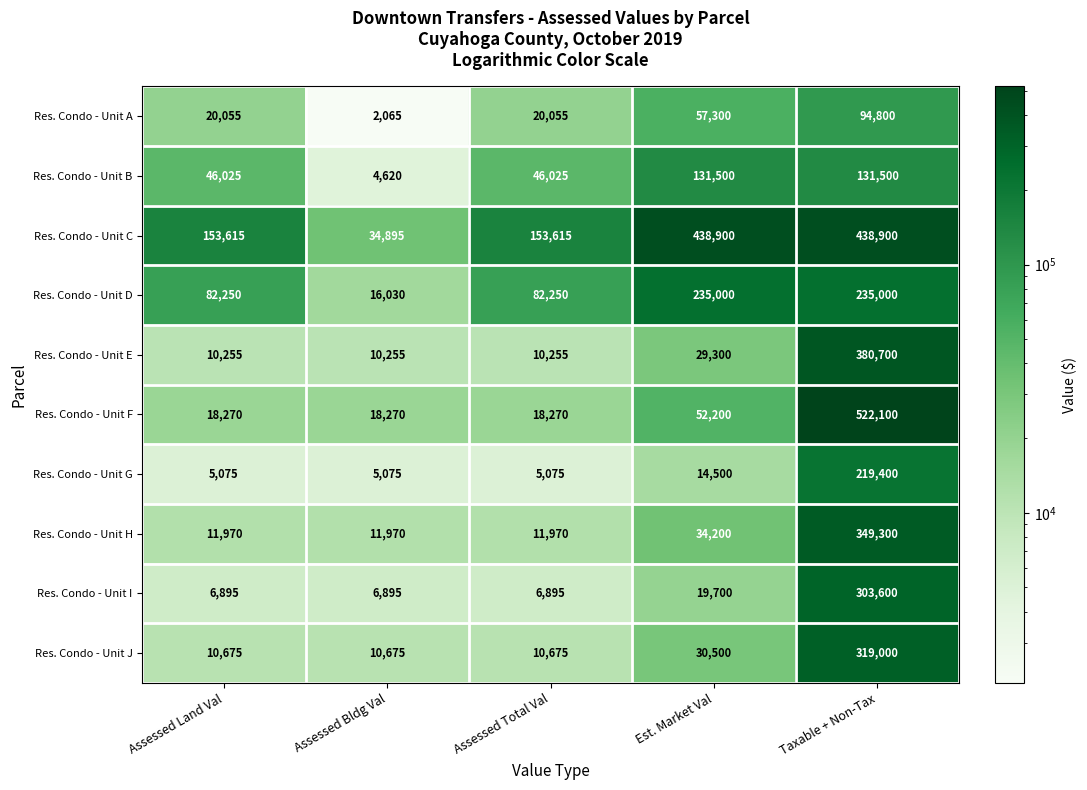

Rank the series by their maximum value, from lowest to highest.

Res. Condo - Unit A, Res. Condo - Unit B, Res. Condo - Unit G, Res. Condo - Unit D, Res. Condo - Unit I, Res. Condo - Unit J, Res. Condo - Unit H, Res. Condo - Unit E, Res. Condo - Unit C, Res. Condo - Unit F